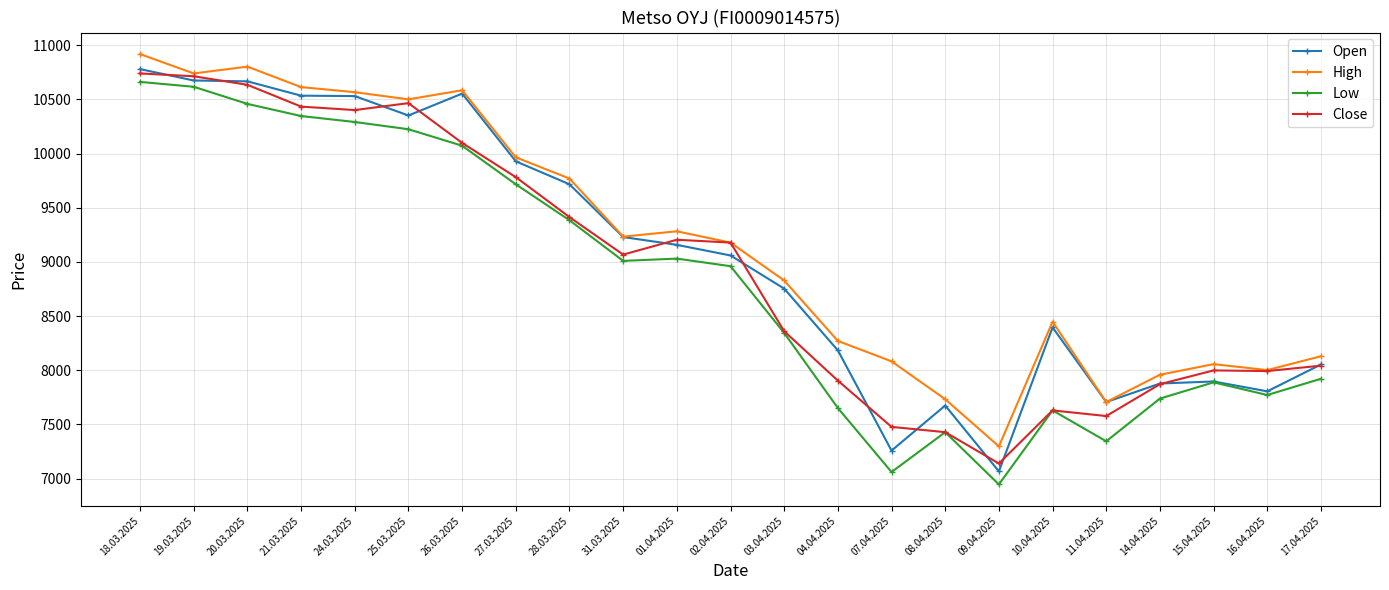

True or false: Close has a value of 7629 at 10.04.2025.

True